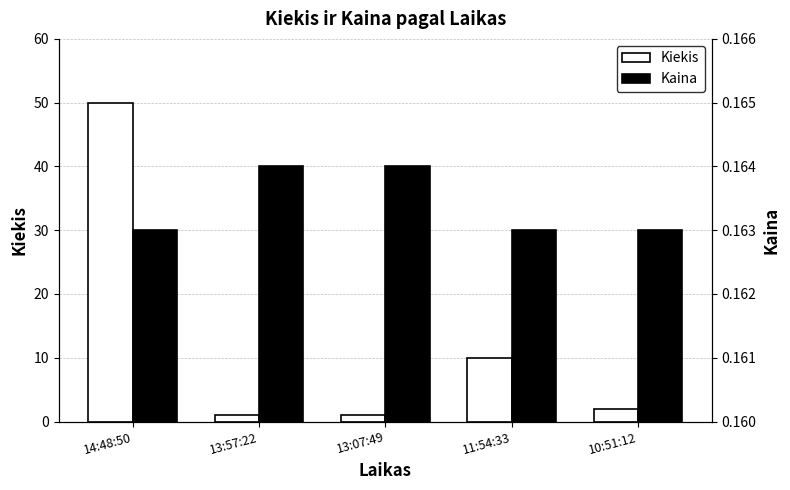

Rank the series by their maximum value, from lowest to highest.

Kaina, Kiekis